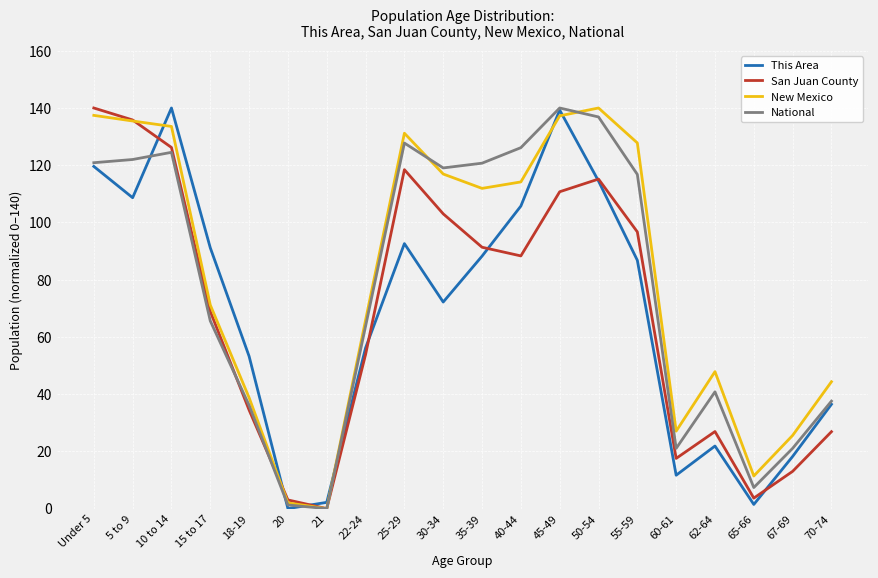

What is the greatest value displayed?

140.0